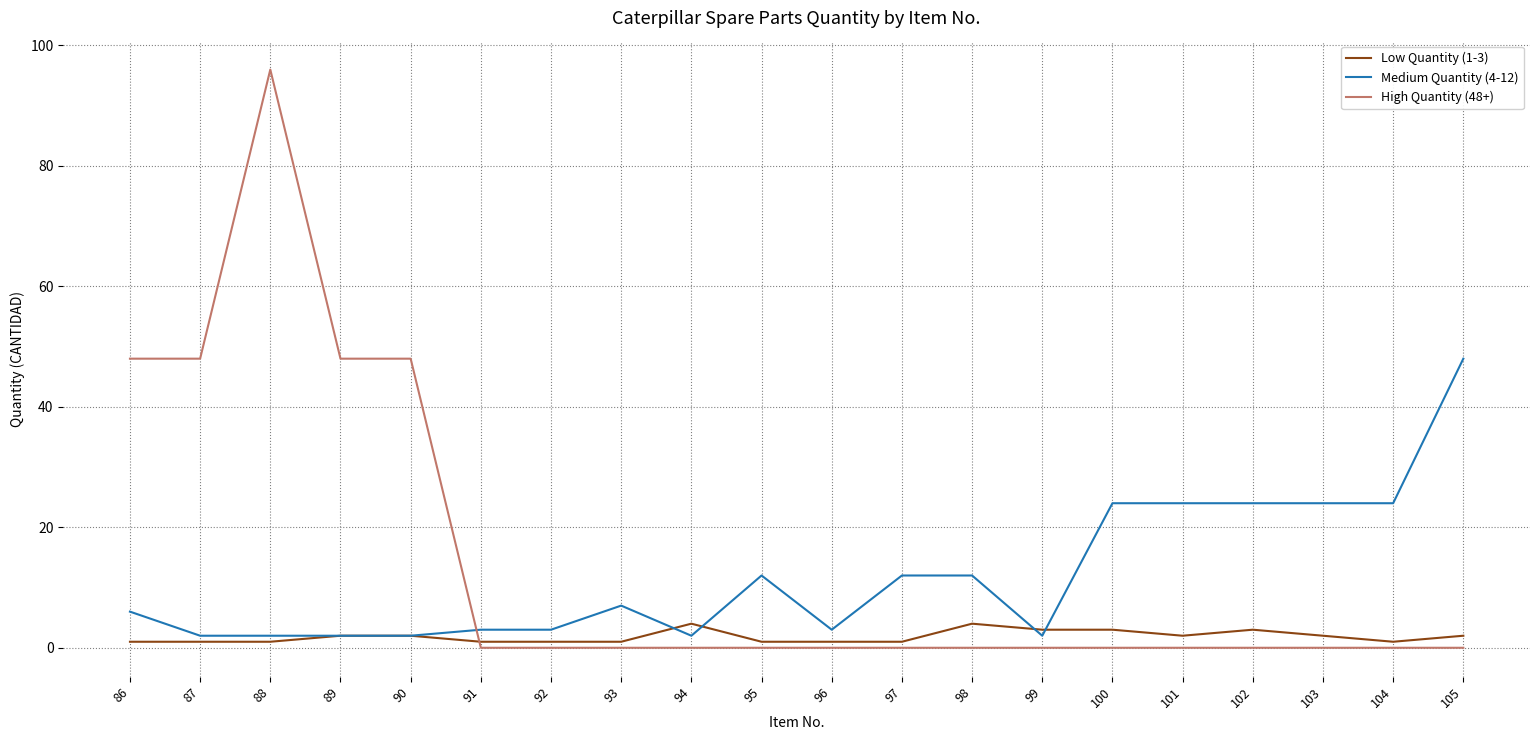

Where do High Quantity (48+) and Medium Quantity (4-12) first cross each other?

90 and 91